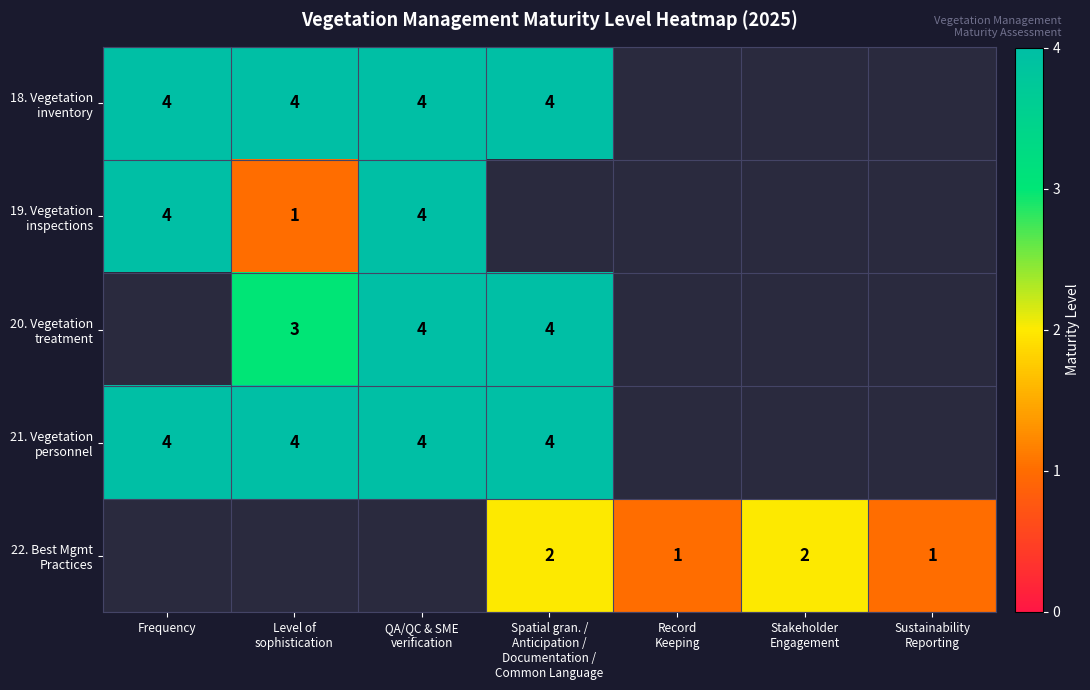

Is it true that 20. Vegetation treatment equals 1.1 at Level of sophistication?

False